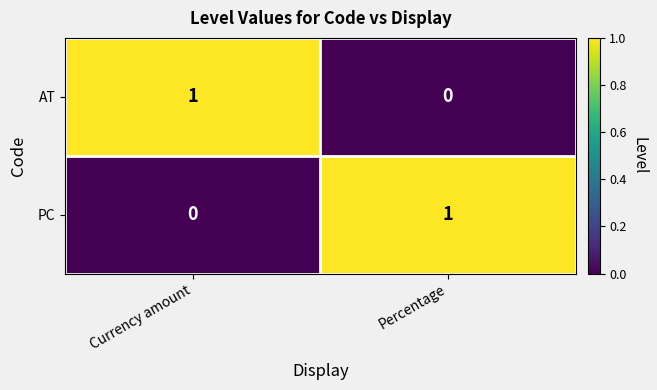

Rank the series at Percentage from lowest to highest value.

AT, PC